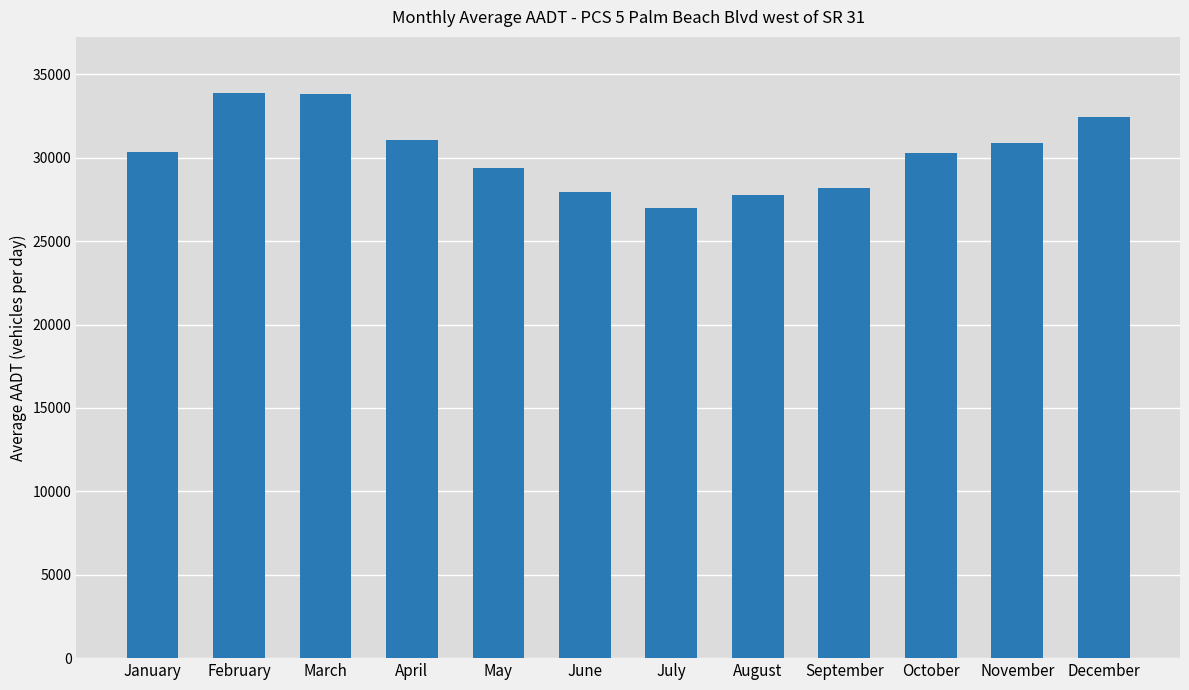

True or false: the data shows 33863 at February.

True